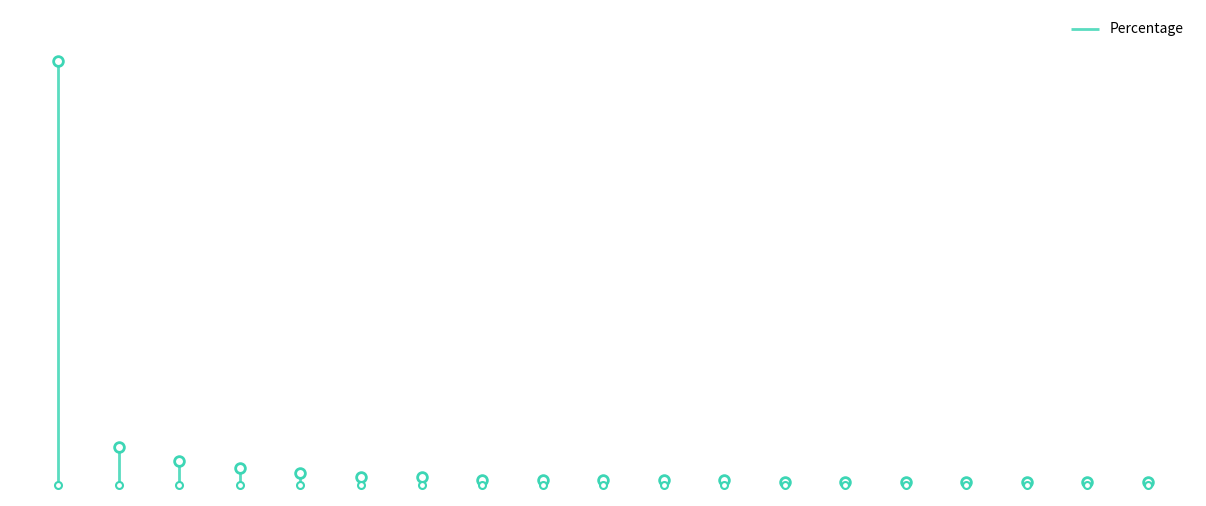

What is the difference between the maximum and minimum values?

74.1